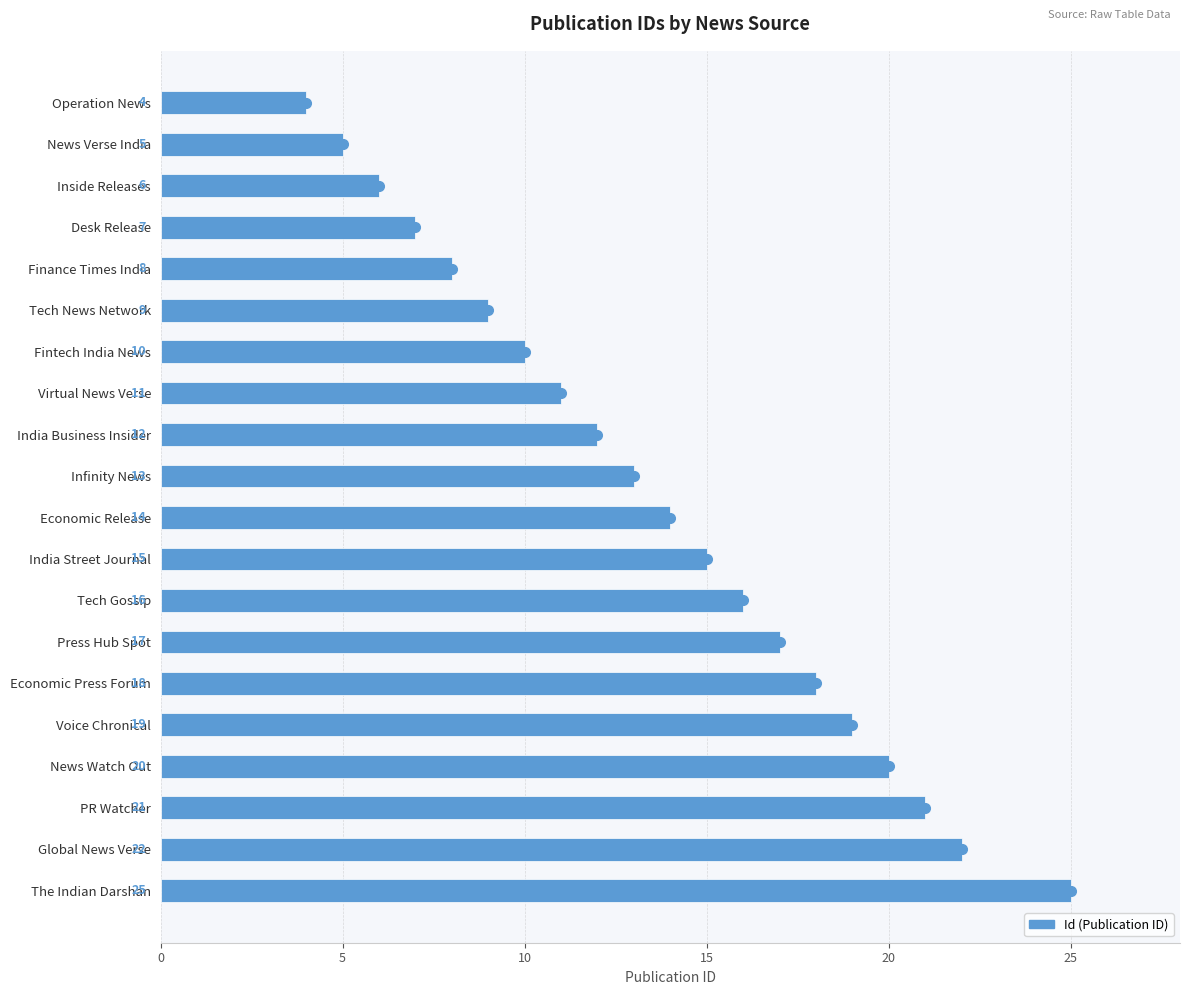

What is the change in value from Infinity News to Tech Gossip?

+3